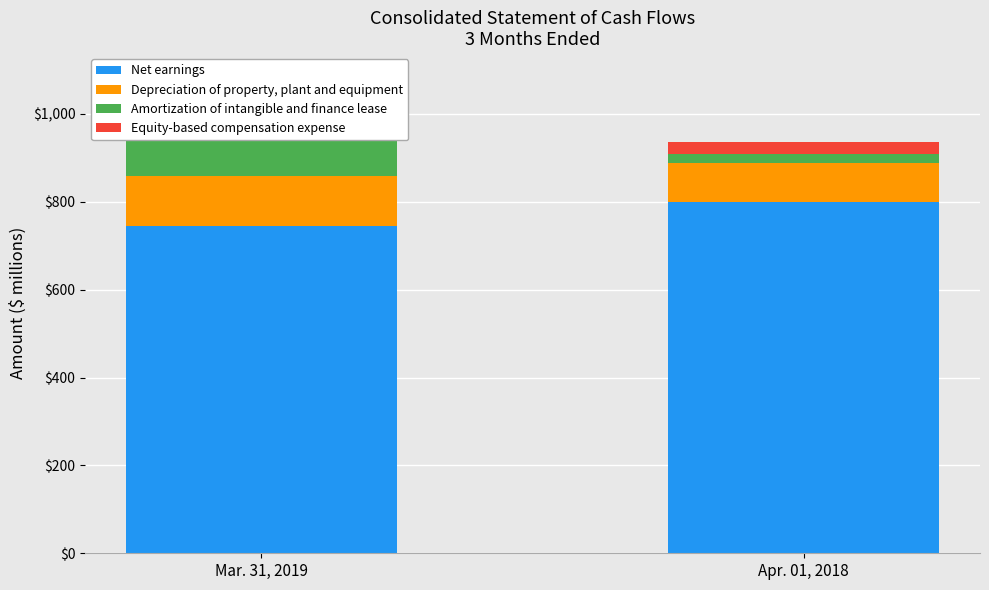

Reading left to right, what are all the values shown in this chart?

Net earnings: 745	799
Depreciation of property, plant and equipment: 114	89
Amortization of intangible and finance lease: 91	20
Equity-based compensation expense: 40	29